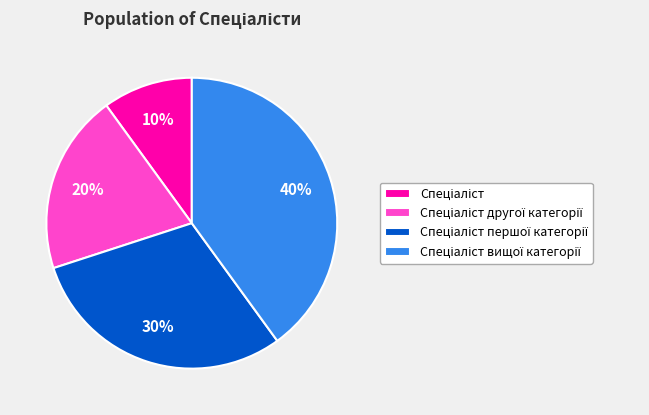

To the nearest percent, what is the average slice percentage?

25%